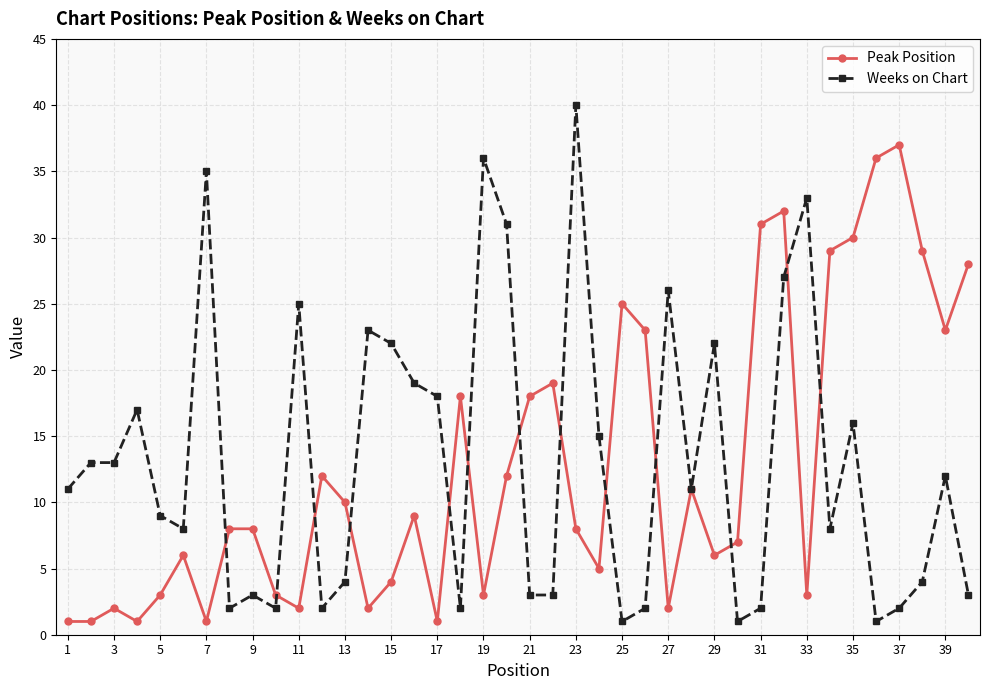

True or false: Peak Position has more than 1 interior local peaks.

True